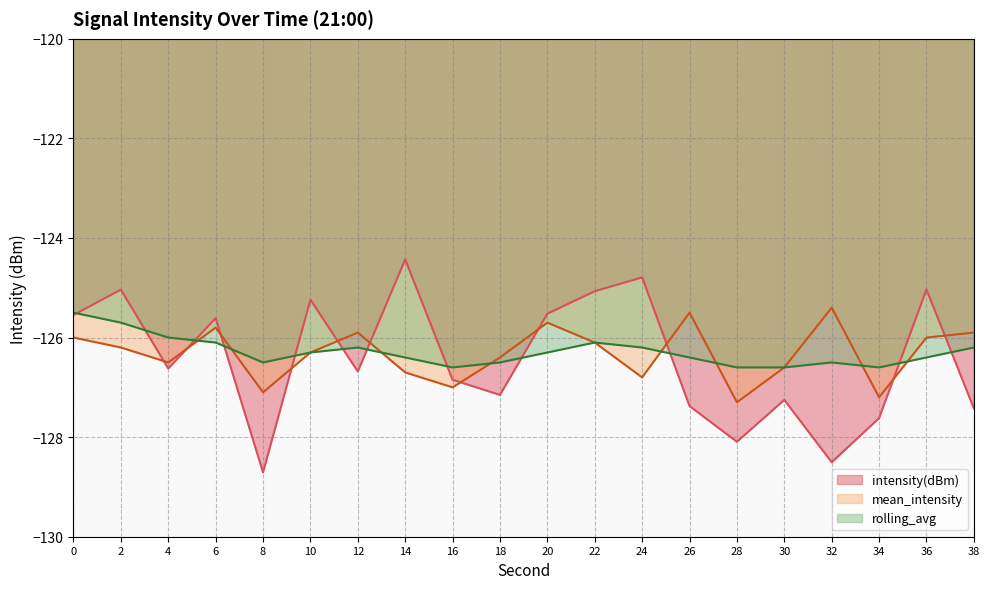

What is the sum of all intensity(dBm) values?

-2528.6